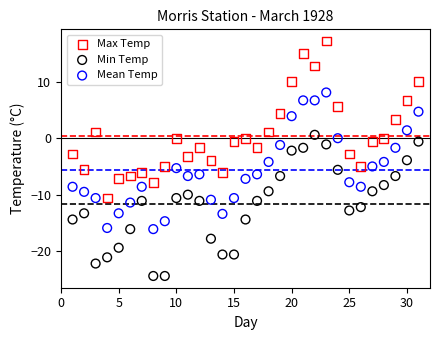

Across all data points, what is the range of X values (max minus min)?

30.0